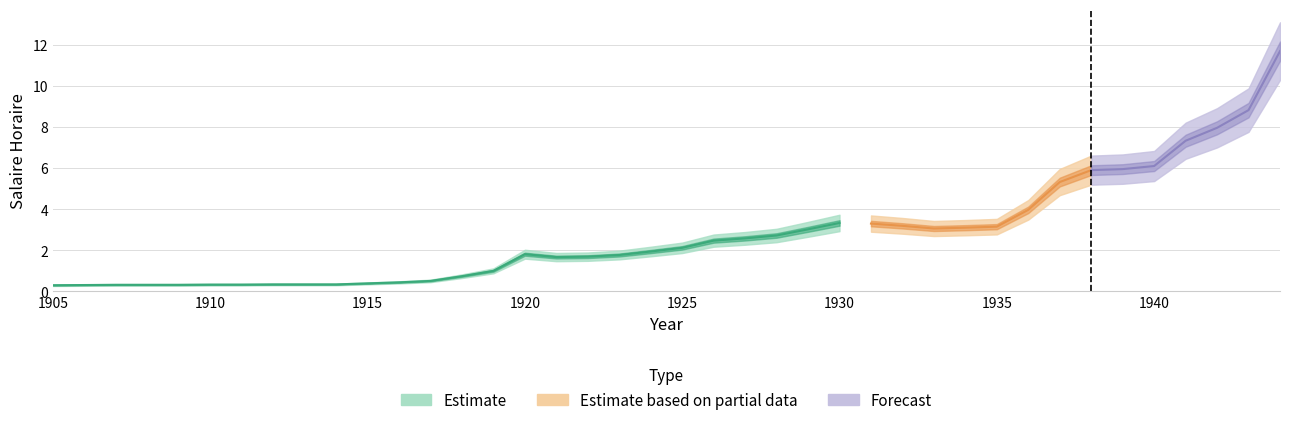

True or false: the data has more than 1 interior local peaks.

True